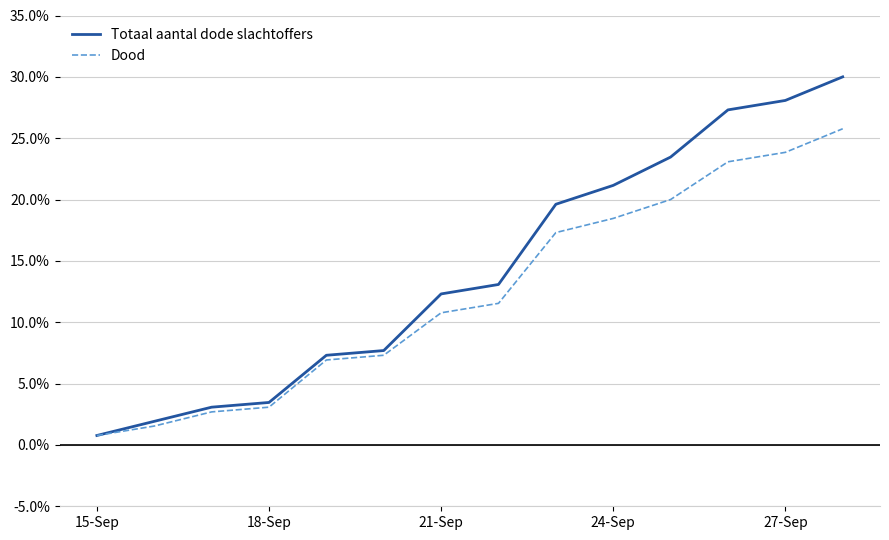

Does the chart have visible grid lines?

Yes